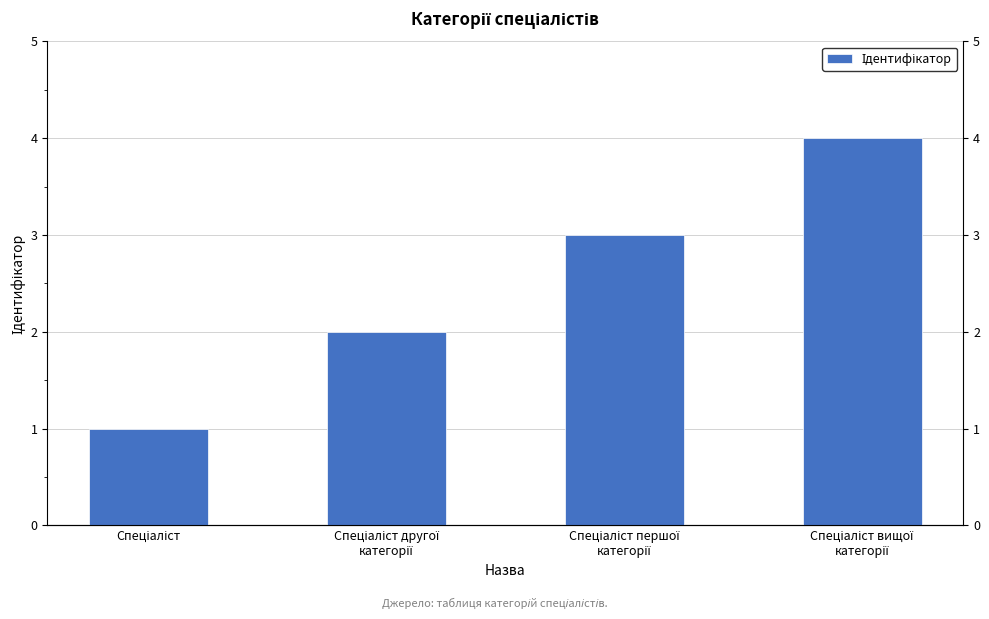

Reading left to right, transcribe all the data shown in this chart.

Спеціаліст=1	Спеціаліст другої
категорії=2	Спеціаліст першої
категорії=3	Спеціаліст вищої
категорії=4